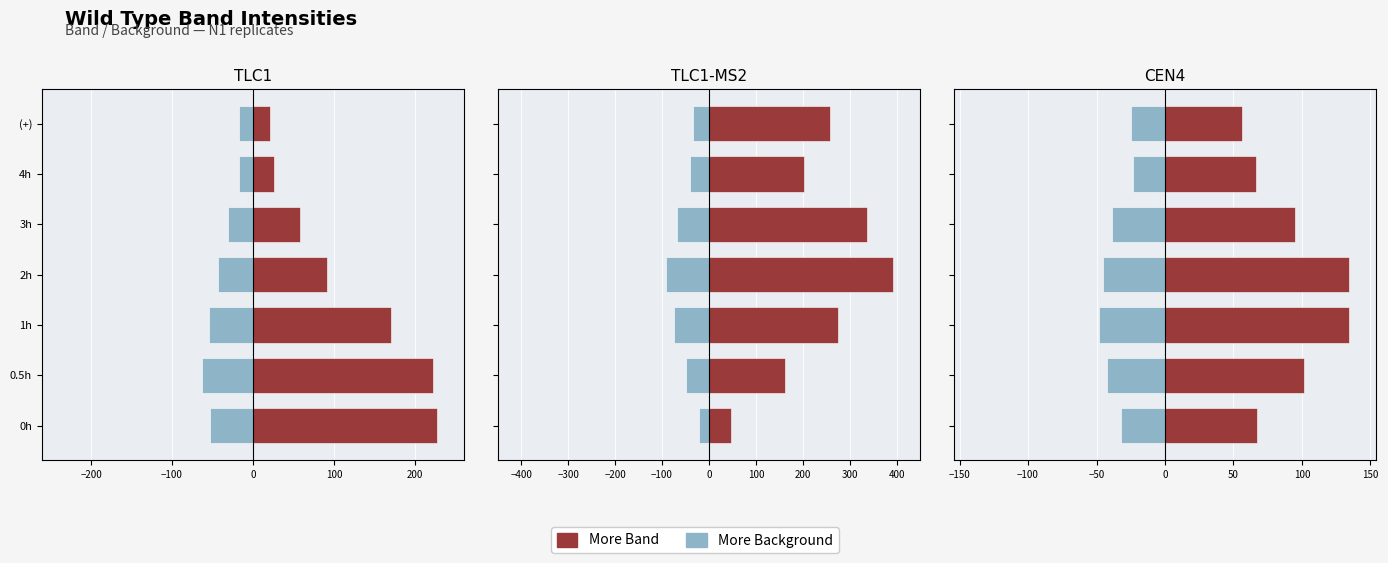

How many groups of bars are there?

7